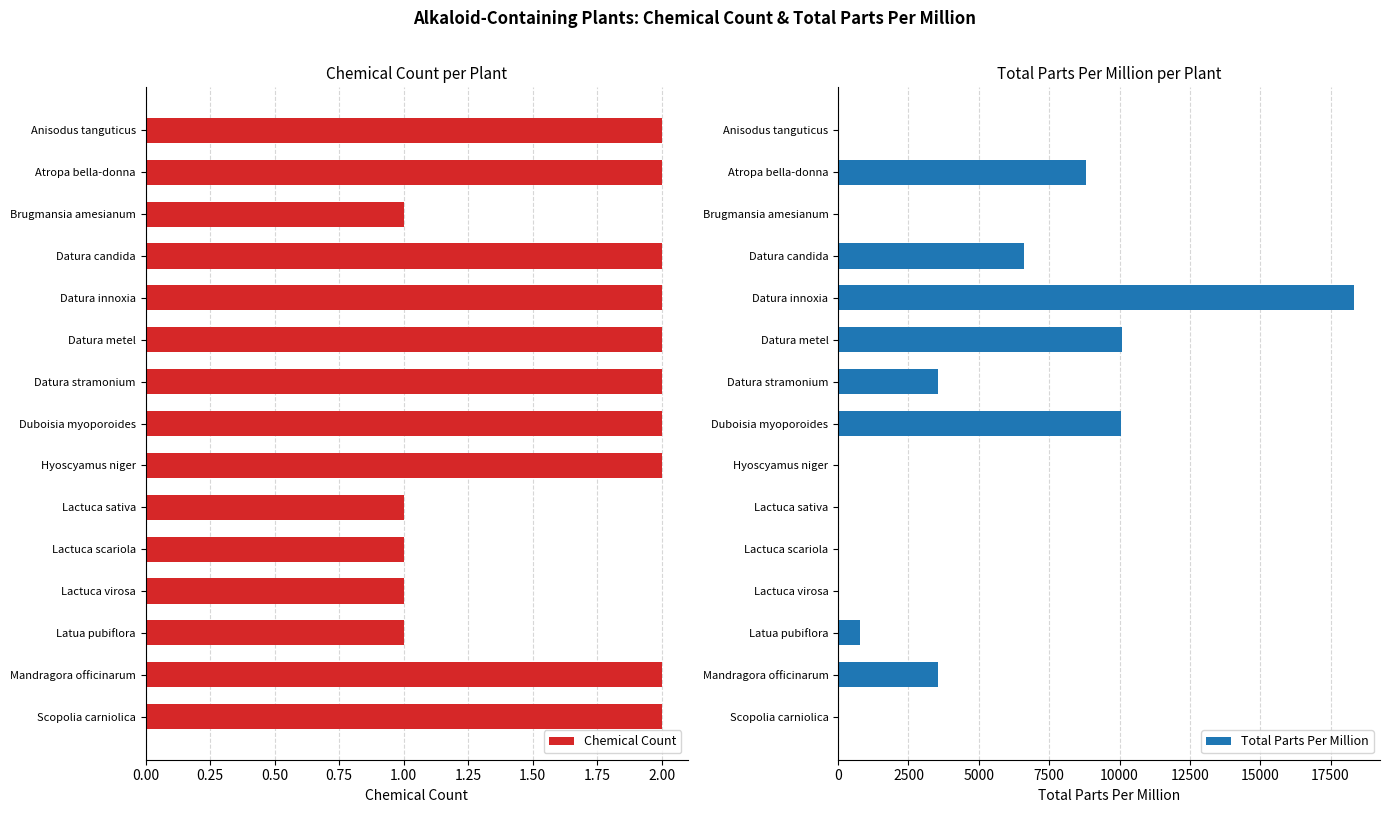

What are all the series names shown in the legend?

Chemical Count, Total Parts Per Million